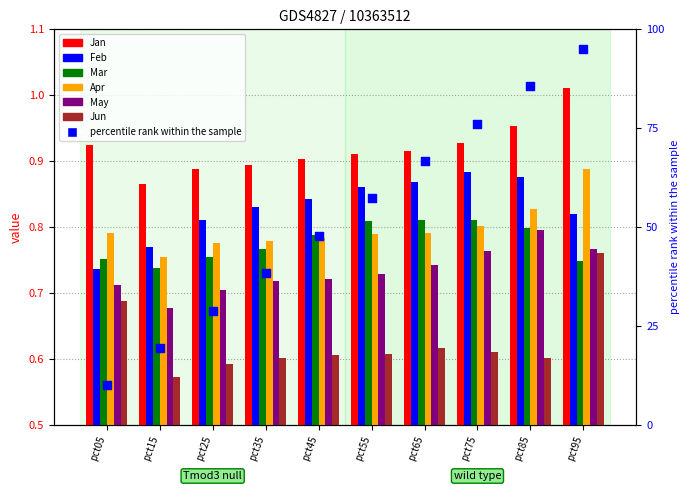

Which series contains the highest Y value?

Jan